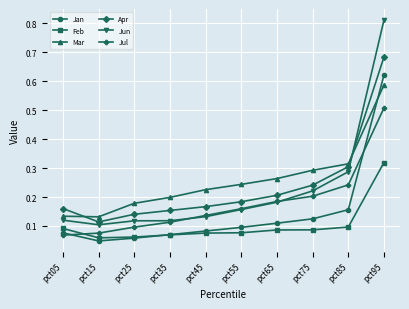

Which series has the widest spread of values?

Jun